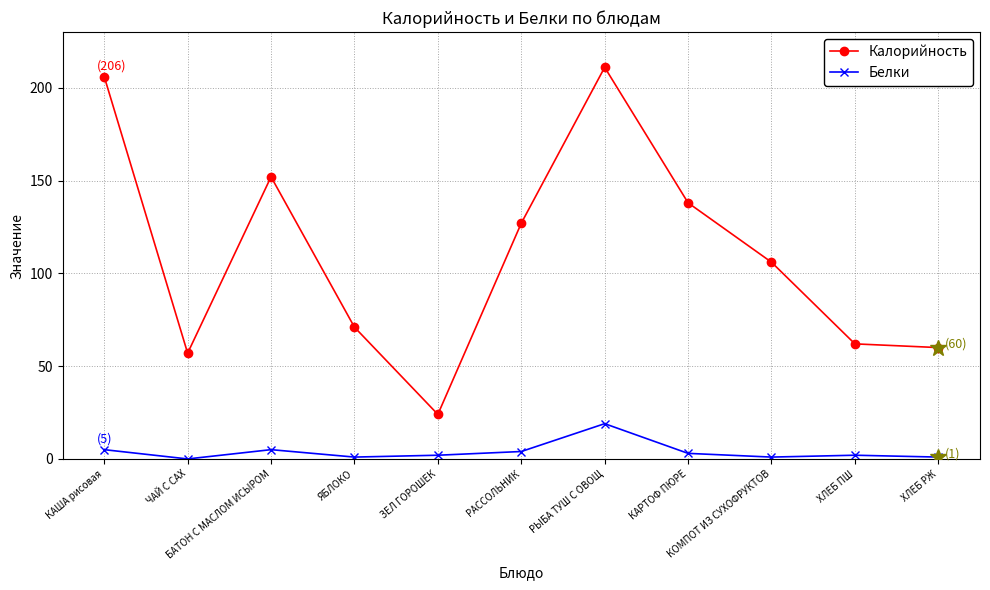

Is it true that Белки equals 0 at ЧАЙ С САХ?

True